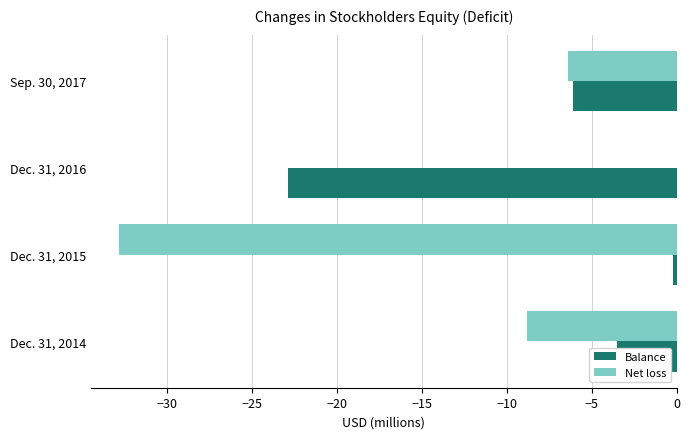

How many data points in Net loss are above -6?

1